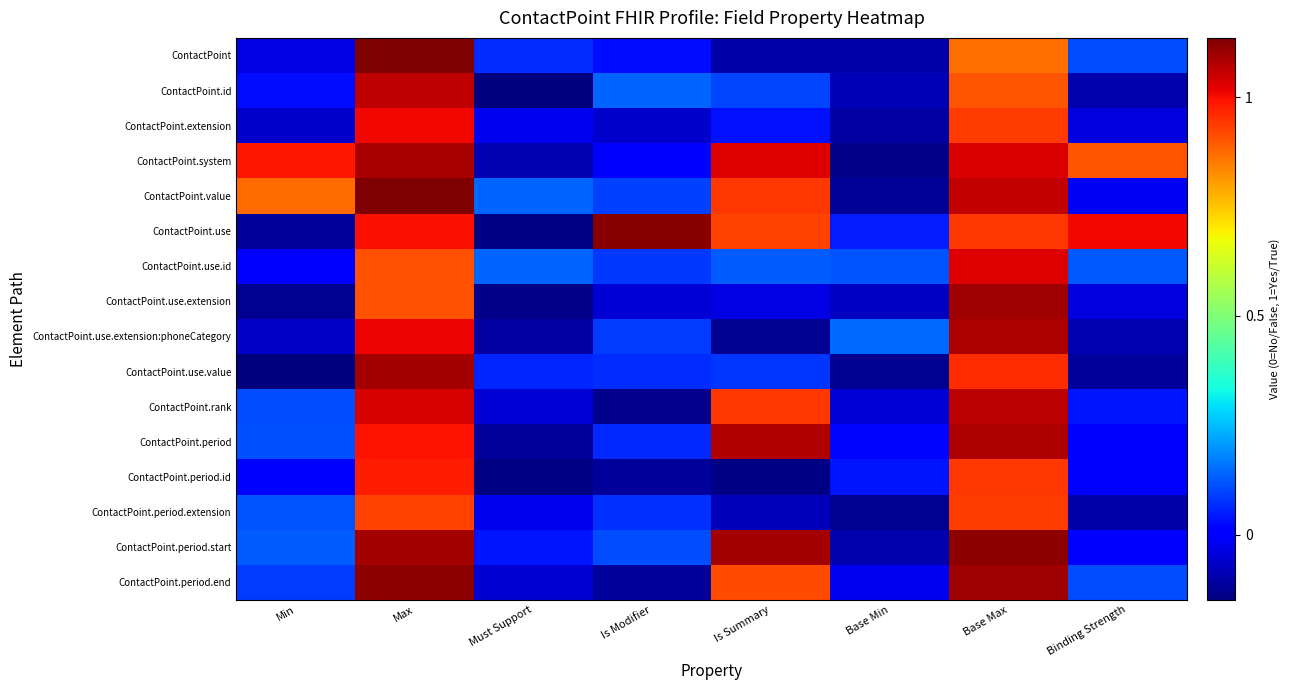

What is the minimum value shown in the chart?

-0.1